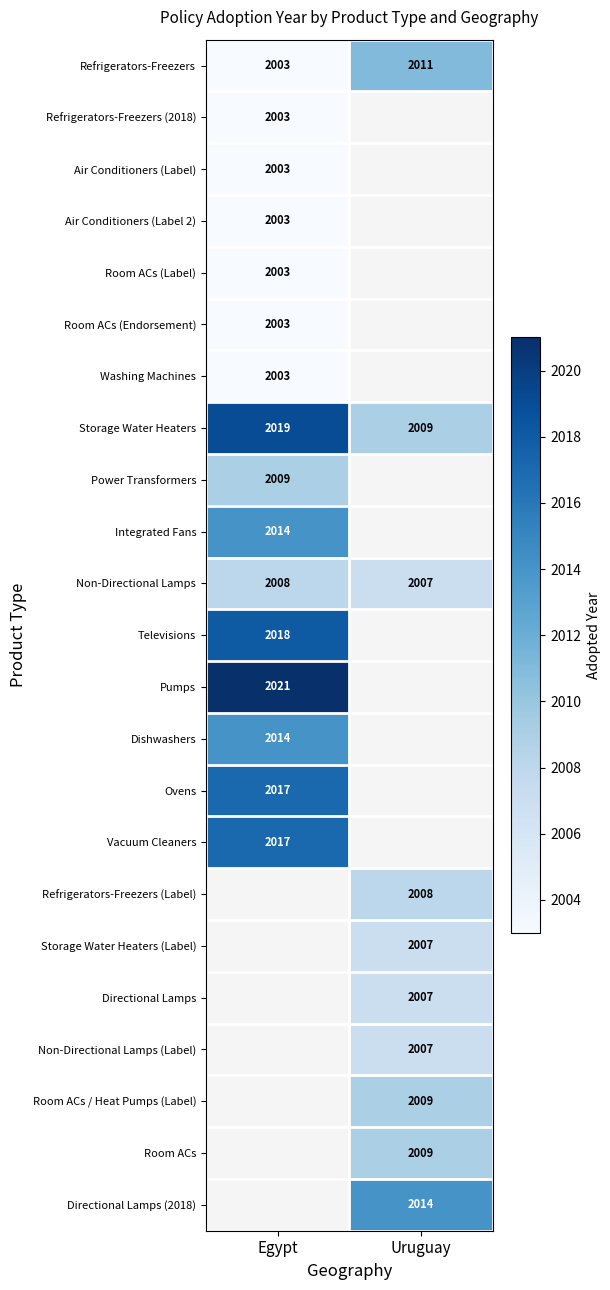

True or false: Non-Directional Lamps has a value of 2007 at Uruguay.

True